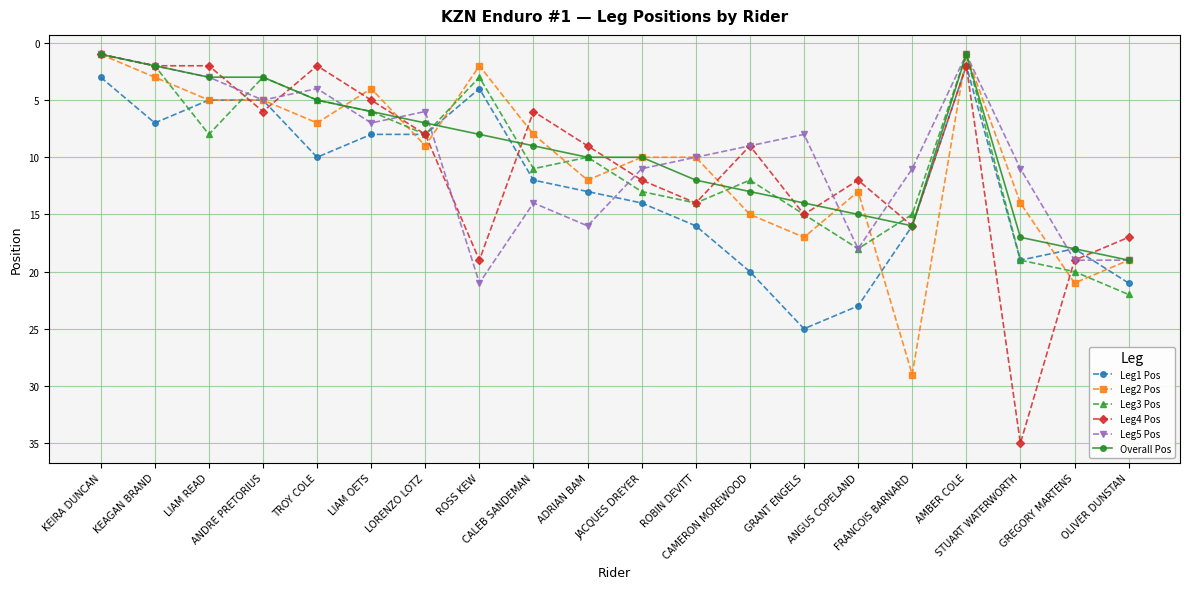

What is the label of the 11th point from the right?

ADRIAN BAM